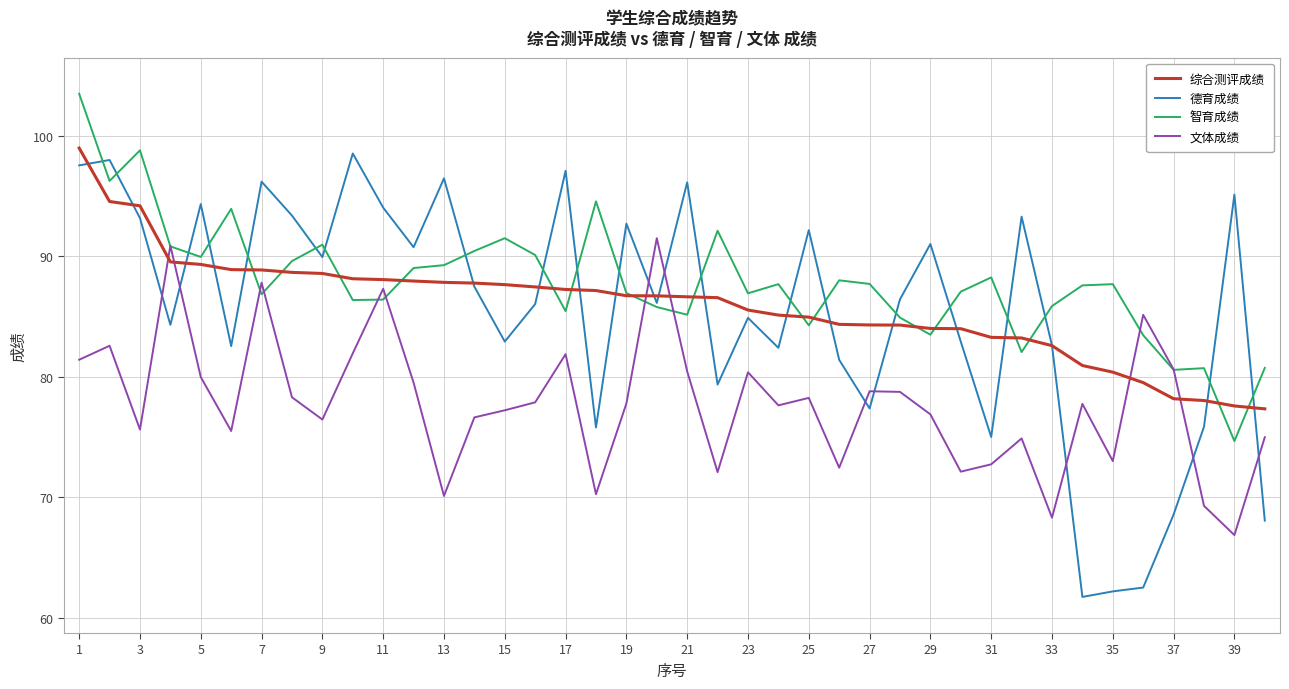

What is the maximum value shown in the chart?

103.5